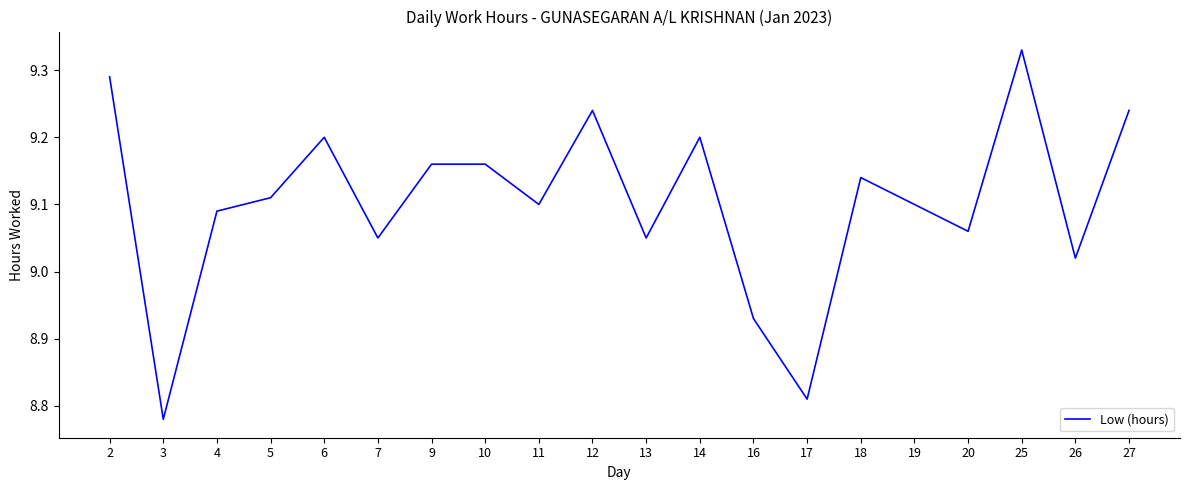

Where is the first local minimum?

3